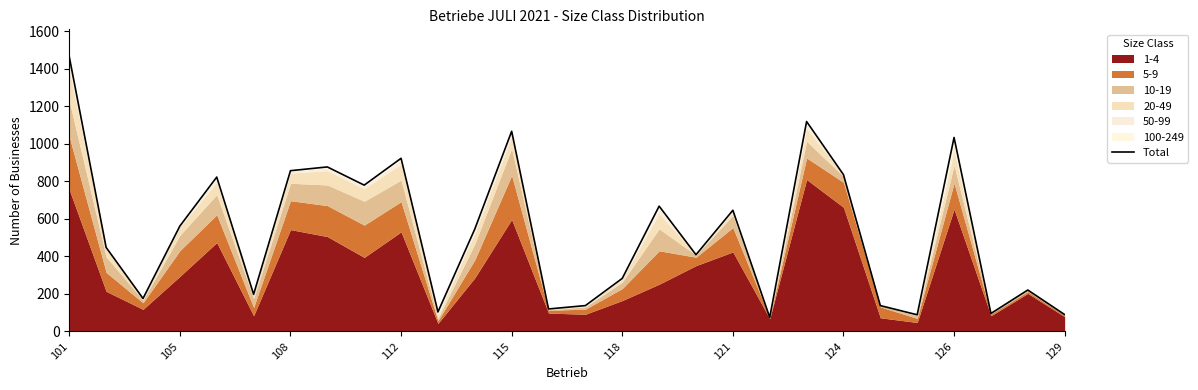

Reading left to right, extract all data points from this chart.

1464	448	176	562	823	198	857	877	780	923	104	546	1067	120	138	283	668	409	646	75	1119	836	138	89	1034	96	221	90